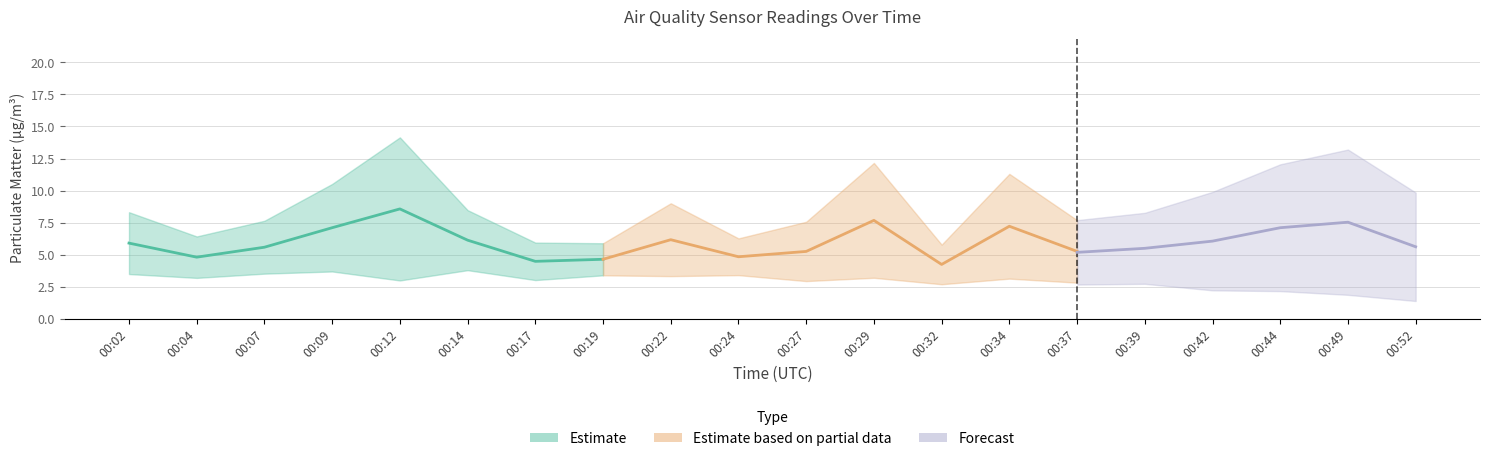

How many data points does each series have?

20